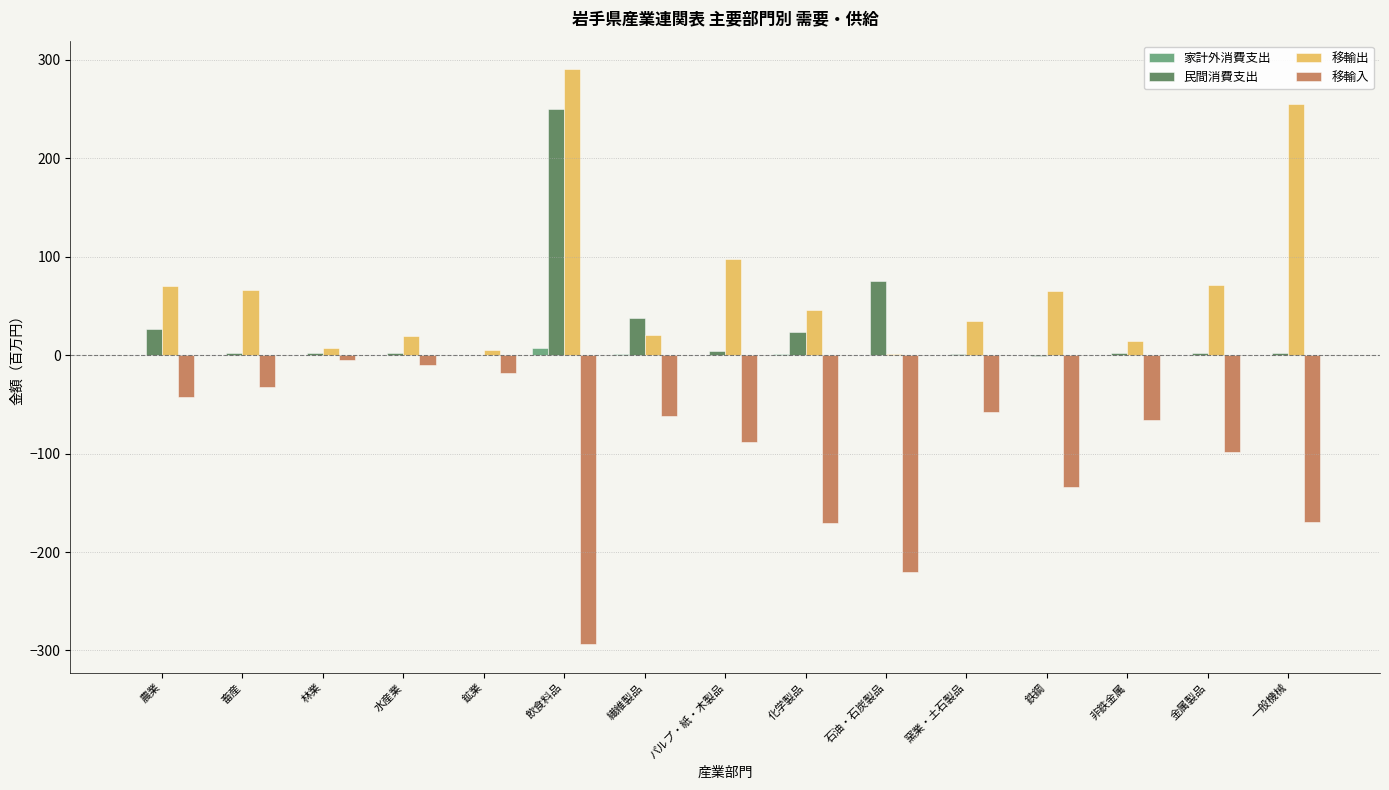

What is the greatest value displayed?

290.3